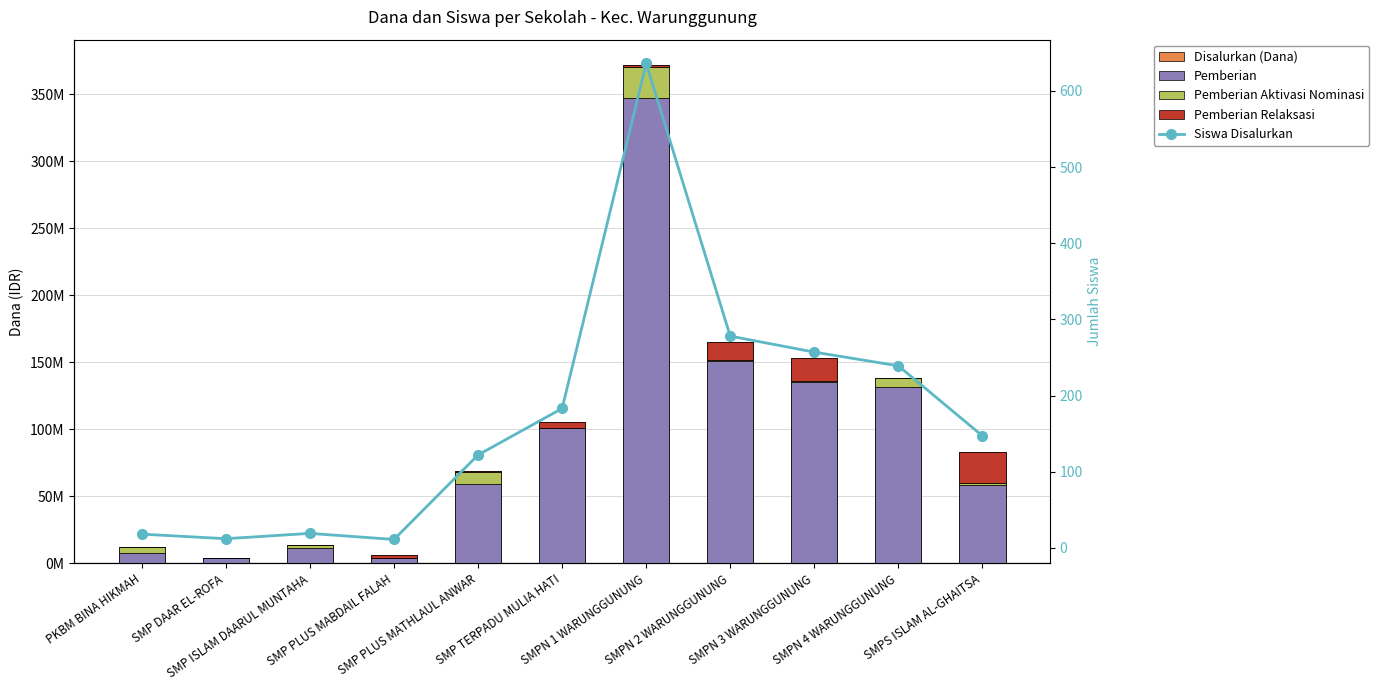

Which series has the largest range (max minus min)?

Disalurkan (Dana)